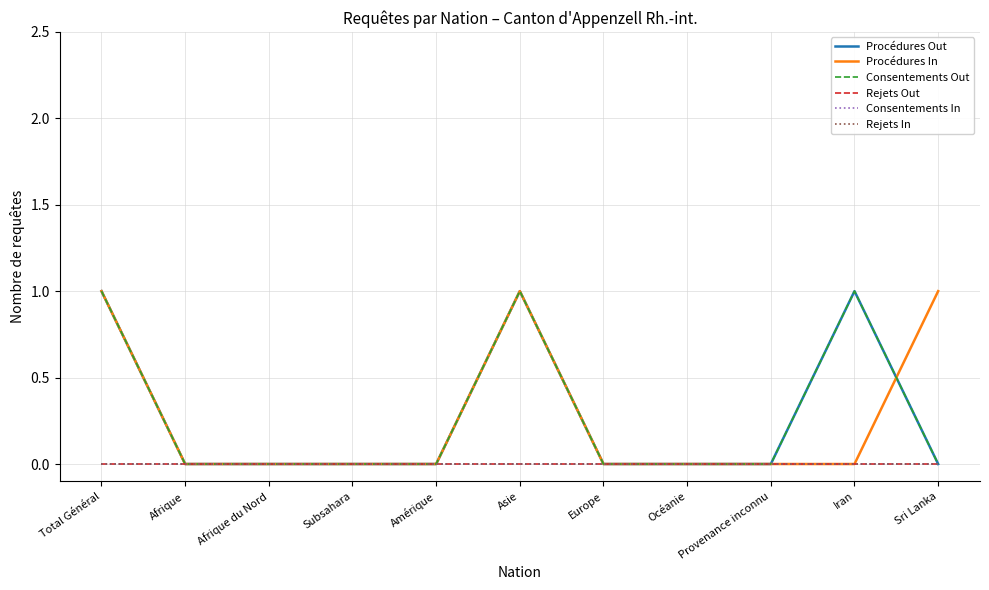

How many lines are shown in the chart?

6